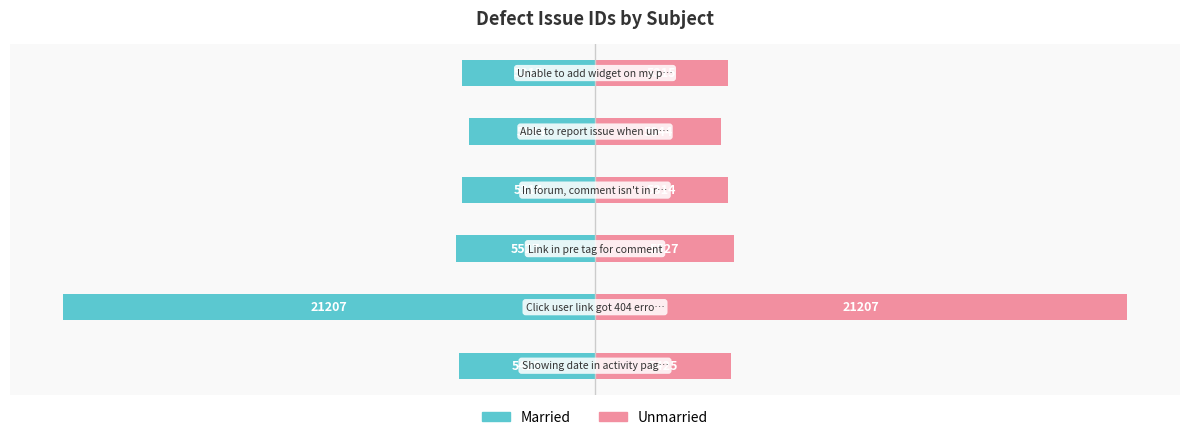

At 20000, list the series in order from smallest to largest.

Married, Unmarried